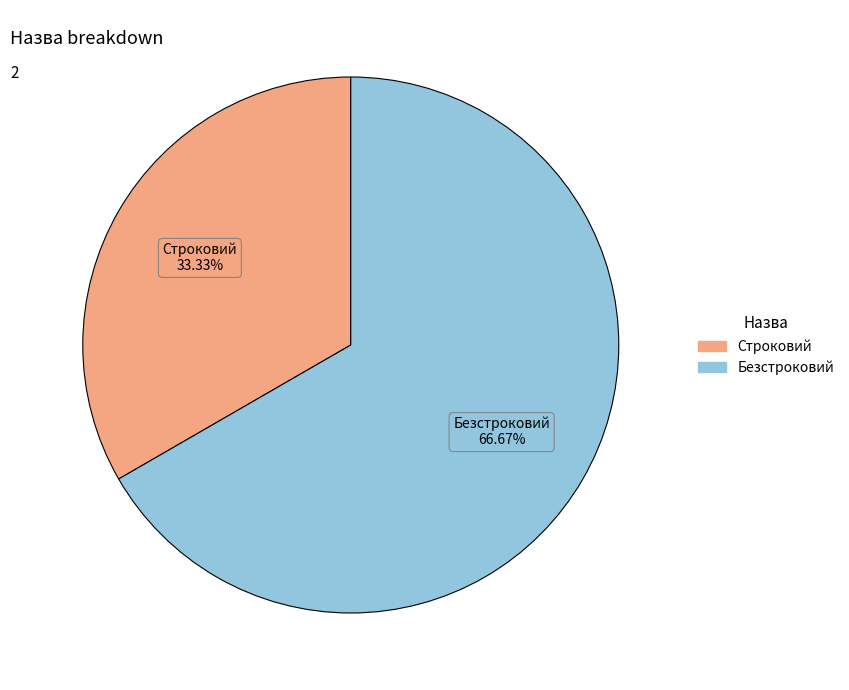

Approximately how many times larger is the value at Безстроковий compared to Строковий?

2.0